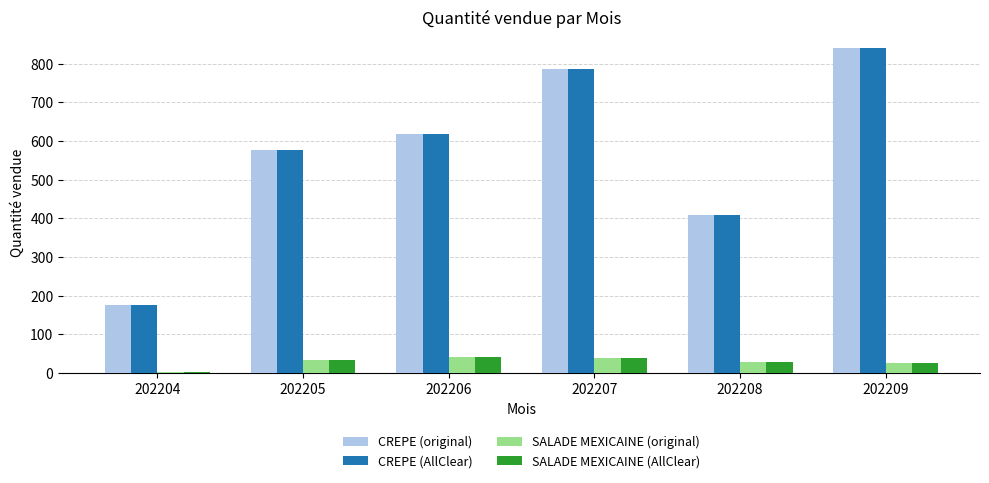

At how many categories does at least one series exceed 261?

5